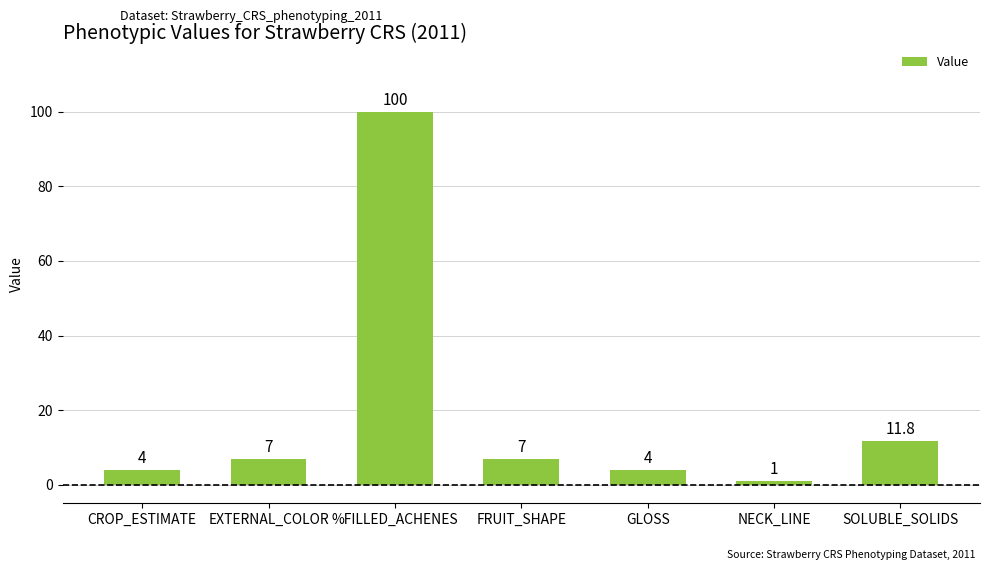

At which label is the value closest to 50?

SOLUBLE_SOLIDS